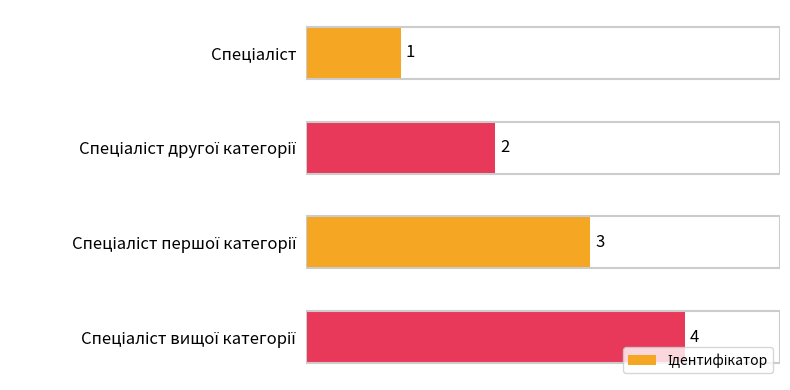

How many values are between 2 and 4?

3